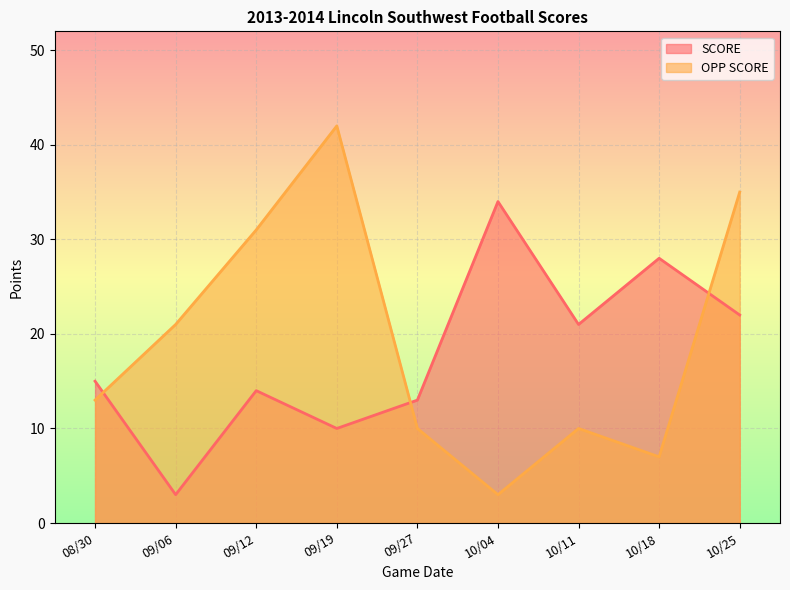

What value does the SCORE series have at 10/25, to the nearest 10?

20